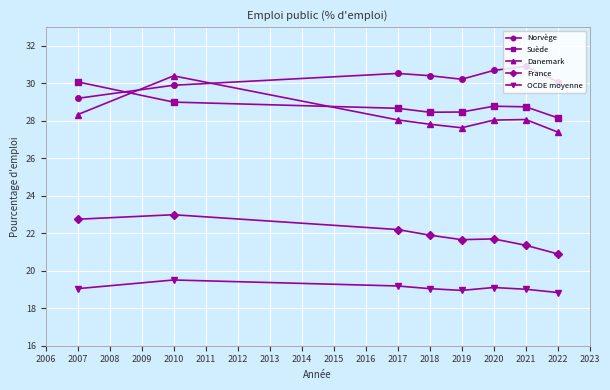

What is the value of the OCDE moyenne point at the 1st from the left?

19.0